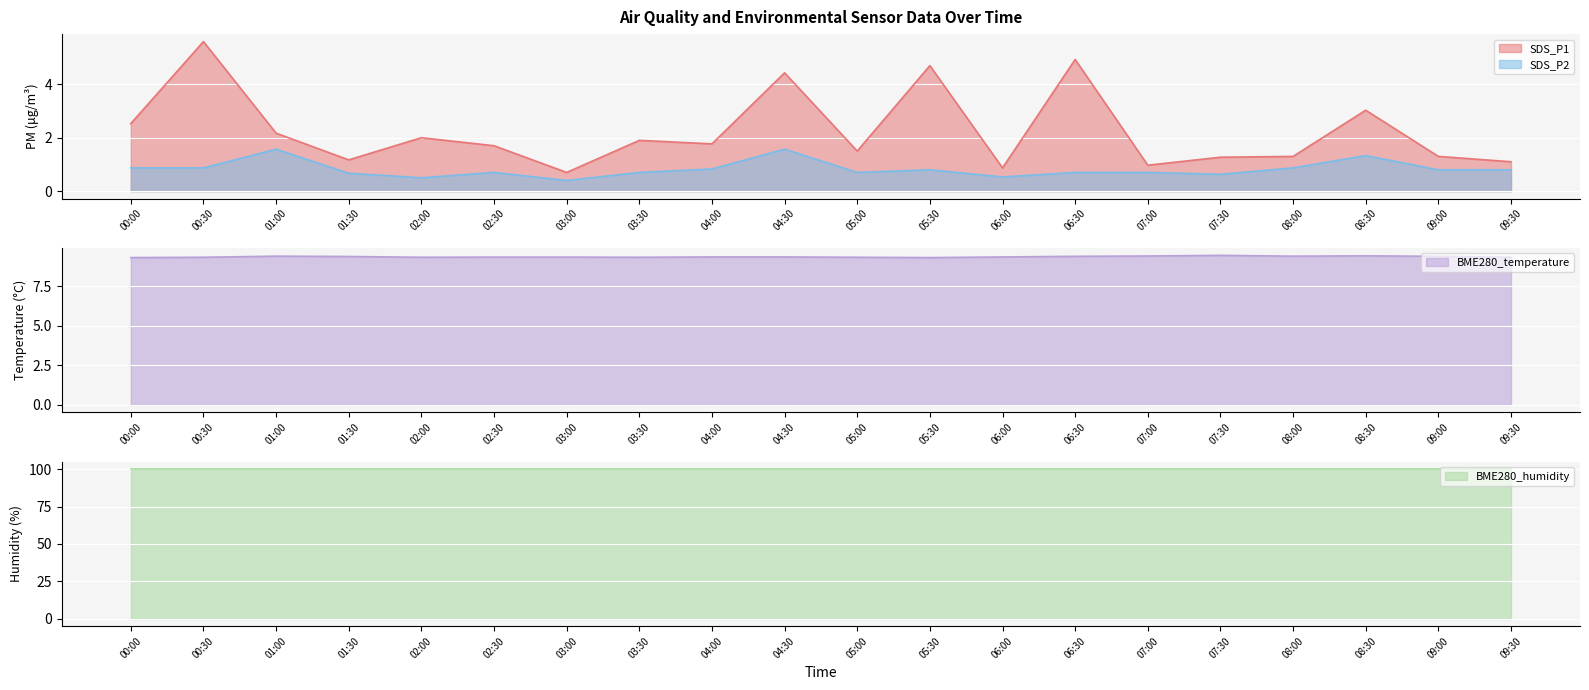

Where is the first local maximum for SDS_P2?

01:00